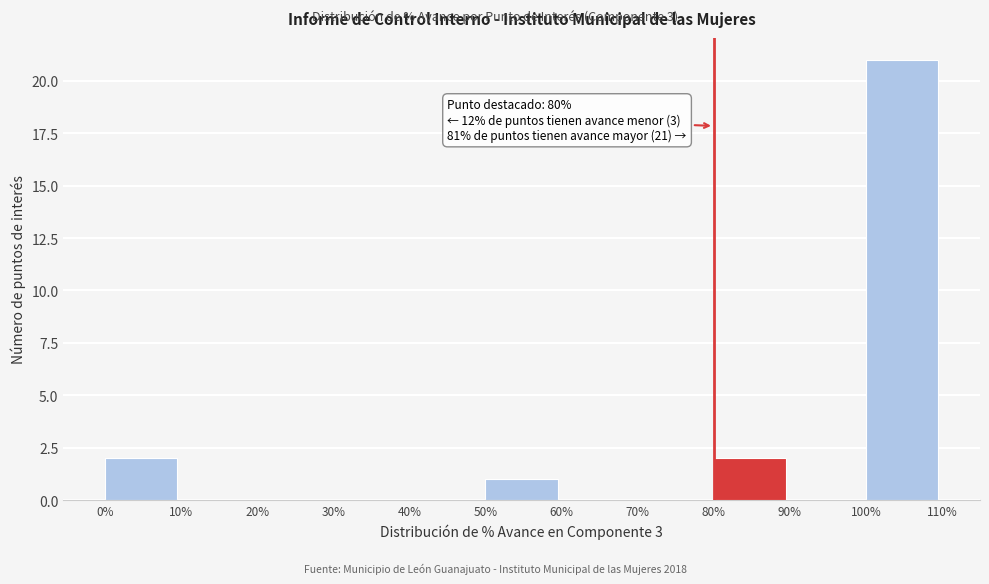

Reading left to right, extract all data points from this chart.

0%=2	10%=0	20%=0	30%=0	40%=0	50%=1	60%=0	70%=0	80%=2	90%=0	100%=21